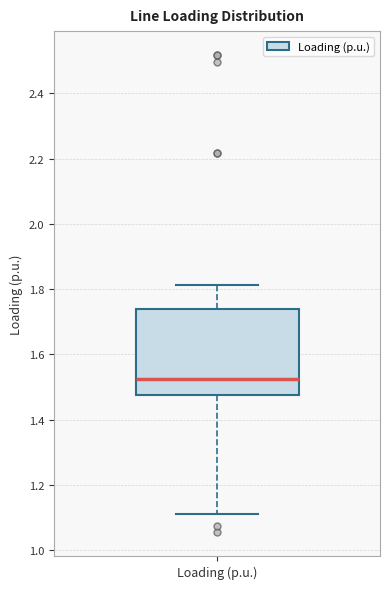

Transcribe this box plot: give where the median line is, the range the box spans, and where the two whiskers end, as read against the y-axis. The values are not printed on the chart, so give them approximately, as read against the axis.

median 1.52, box 1.48 to 1.74, whiskers 1.12 to 1.82